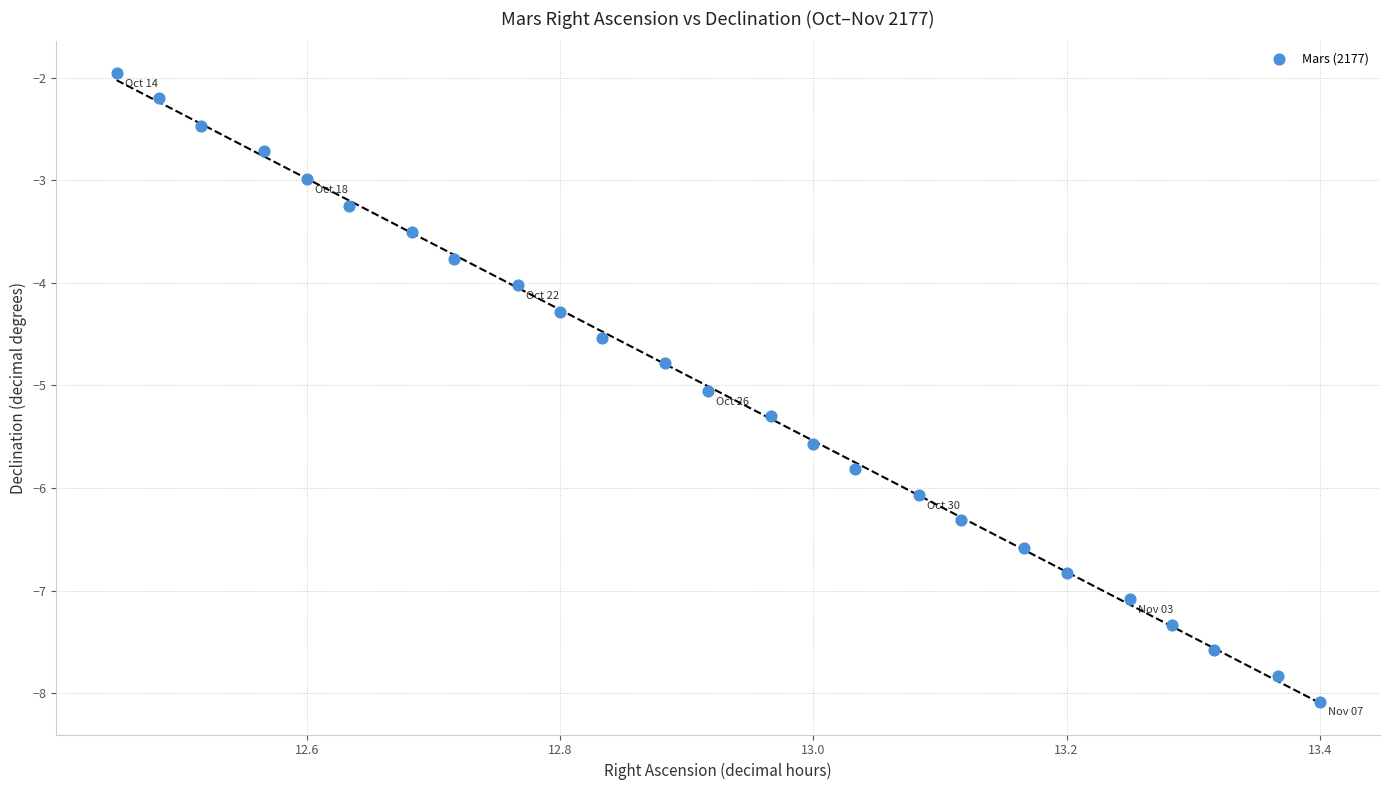

What is the range of Y values (max minus min)?

6.1